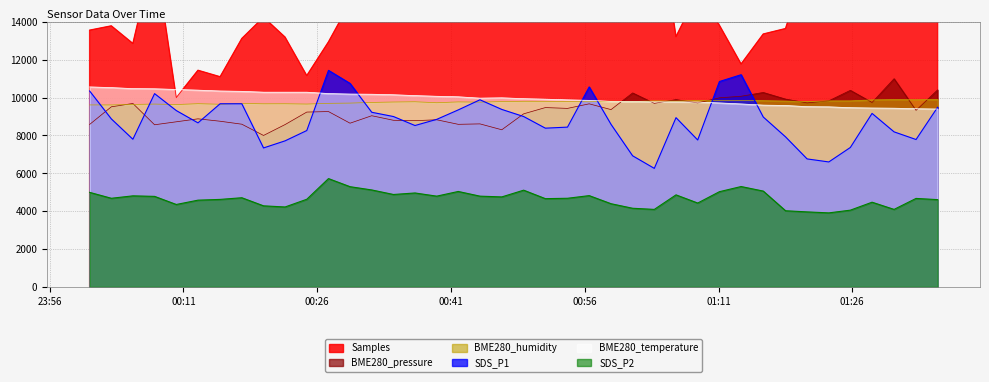

What is the difference between the second highest and second lowest values in the SDS_P2 series?

1340.0